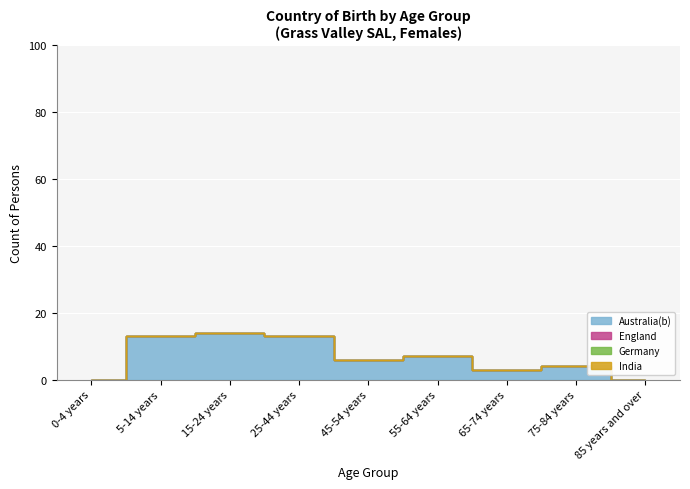

What is the total value across all series at 15-24 years?

14